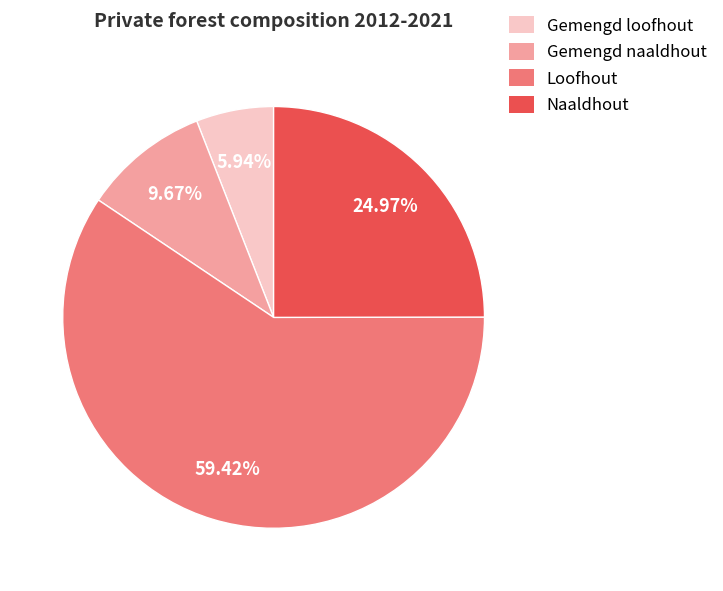

Rank the categories by value from lowest to highest.

Gemengd loofhout, Gemengd naaldhout, Naaldhout, Loofhout